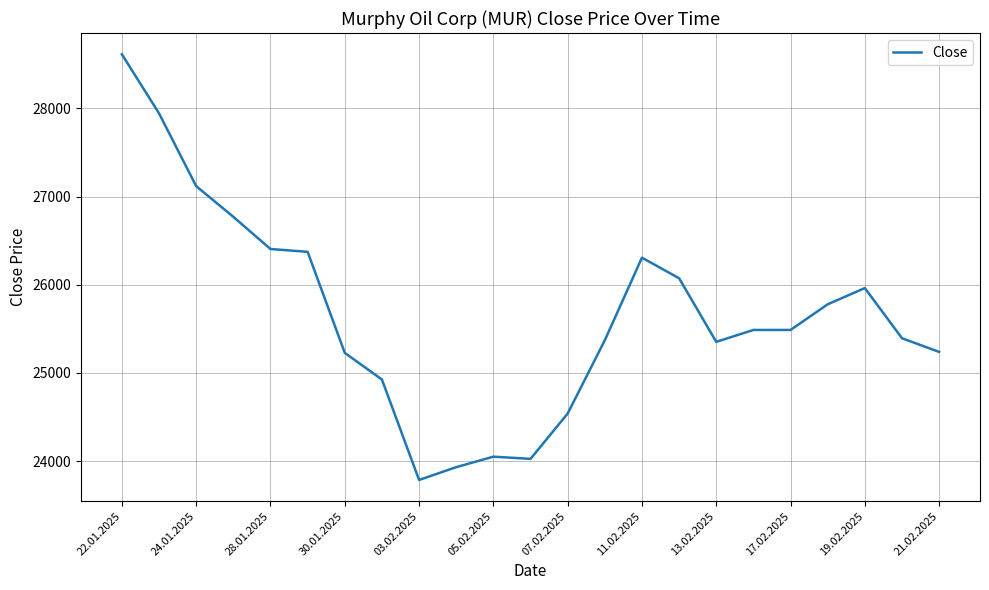

What is the smallest value displayed?

23786